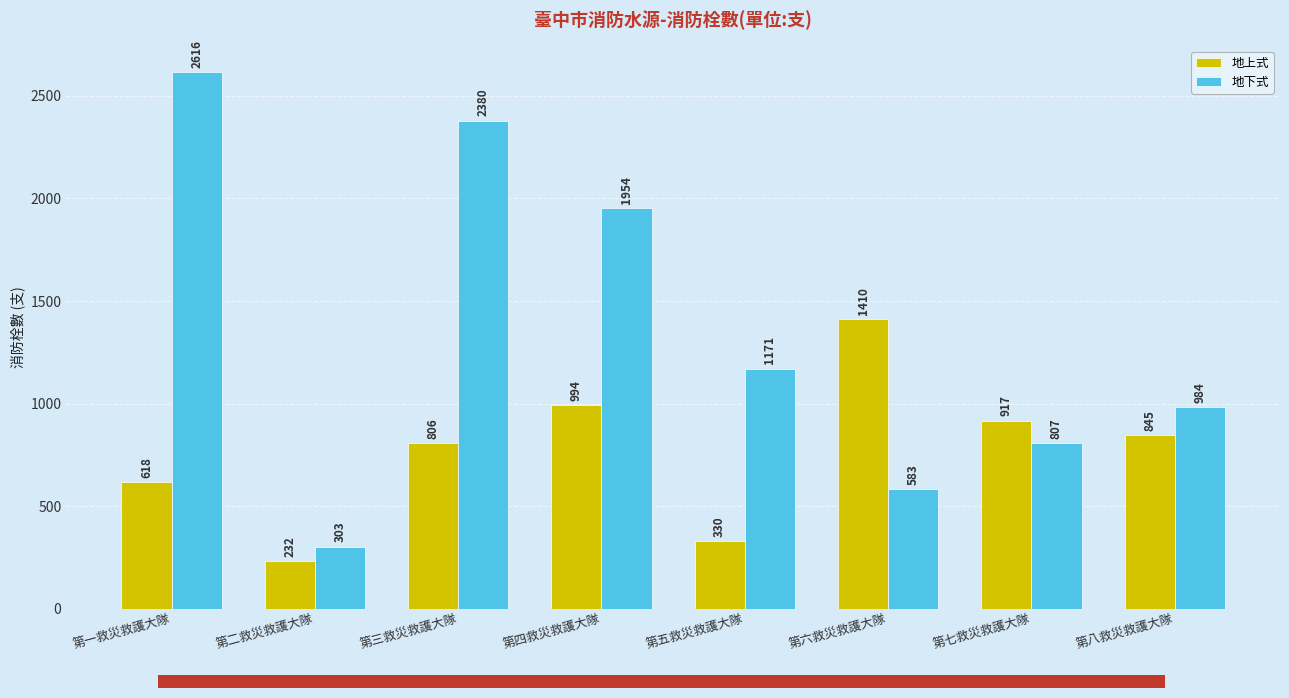

What is the smallest value displayed?

232